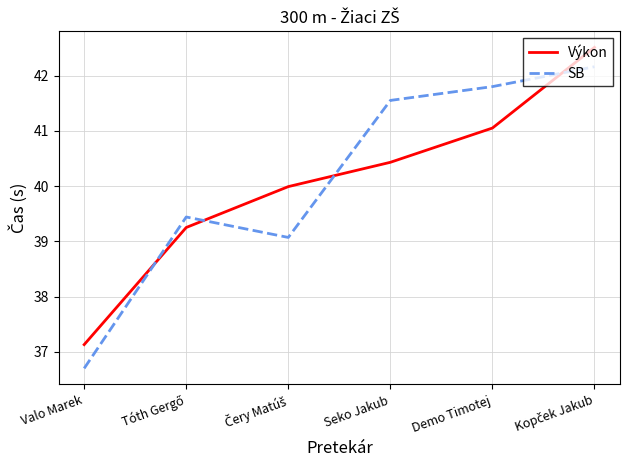

What position from the right is Demo Timotej?

2